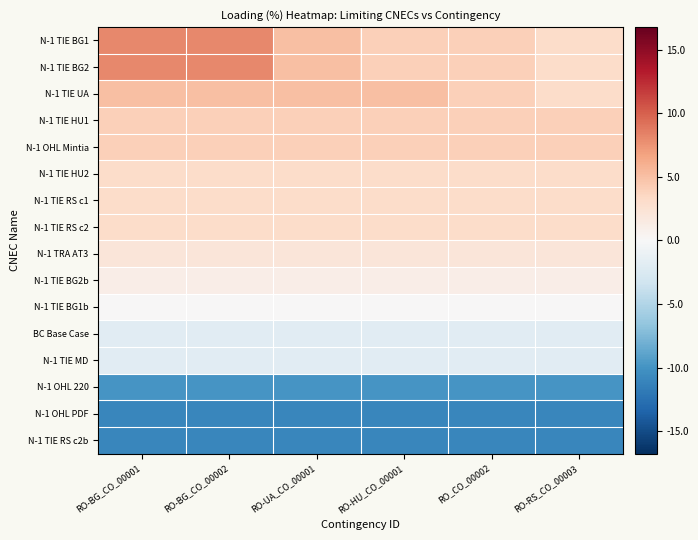

Between RO-BG_CO_00001 and RO_CO_00002, which series saw the biggest shift?

N-1 TIE BG1